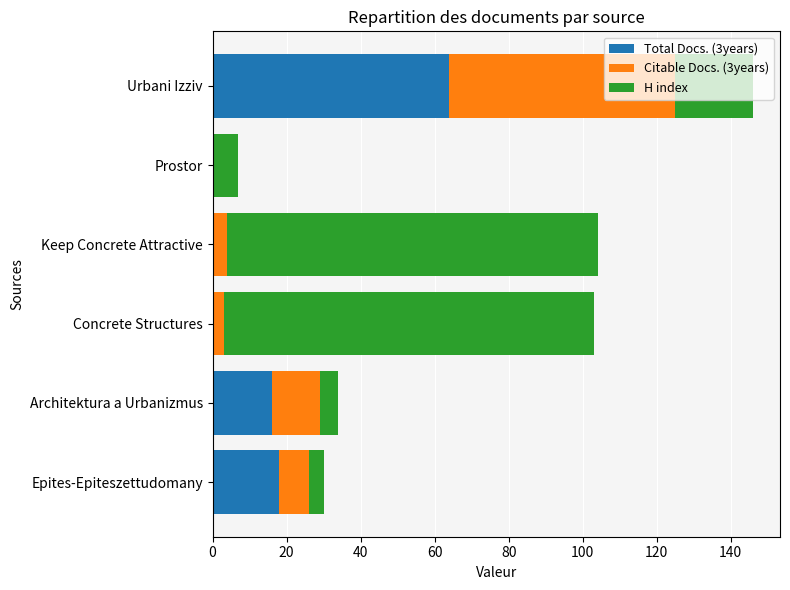

True or false: Total Docs. (3years) has a value of 29 at Keep Concrete Attractive.

False